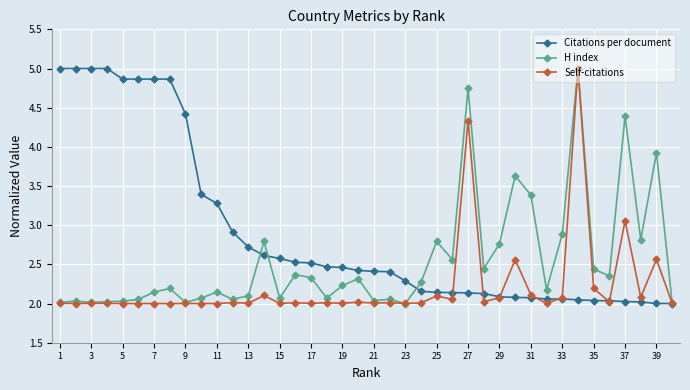

Which series has the largest total across all categories?

Citations per document